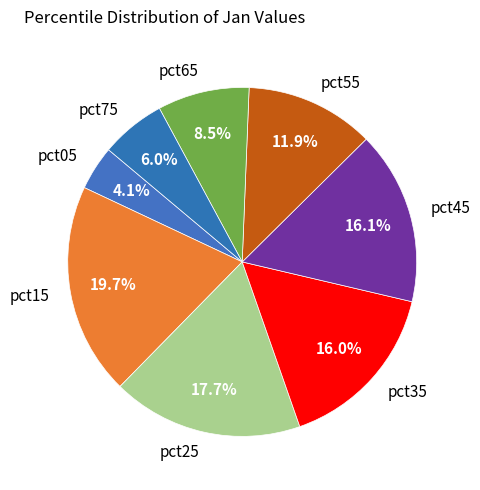

Count the number of slices in the pie.

8